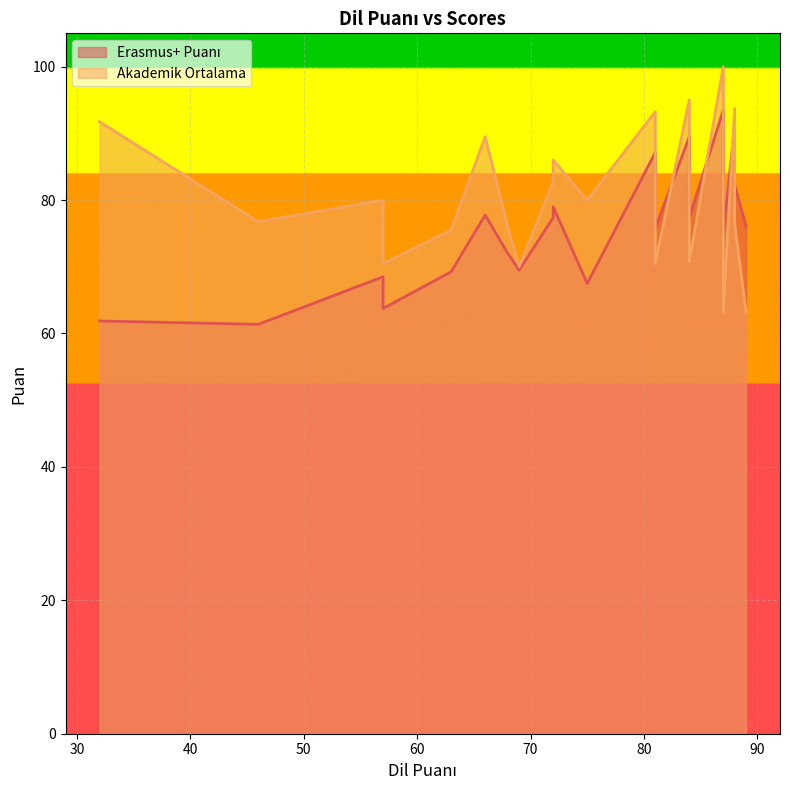

List the series in order of their overall mean, highest first.

Akademik Ortalama, Erasmus+ Puanı